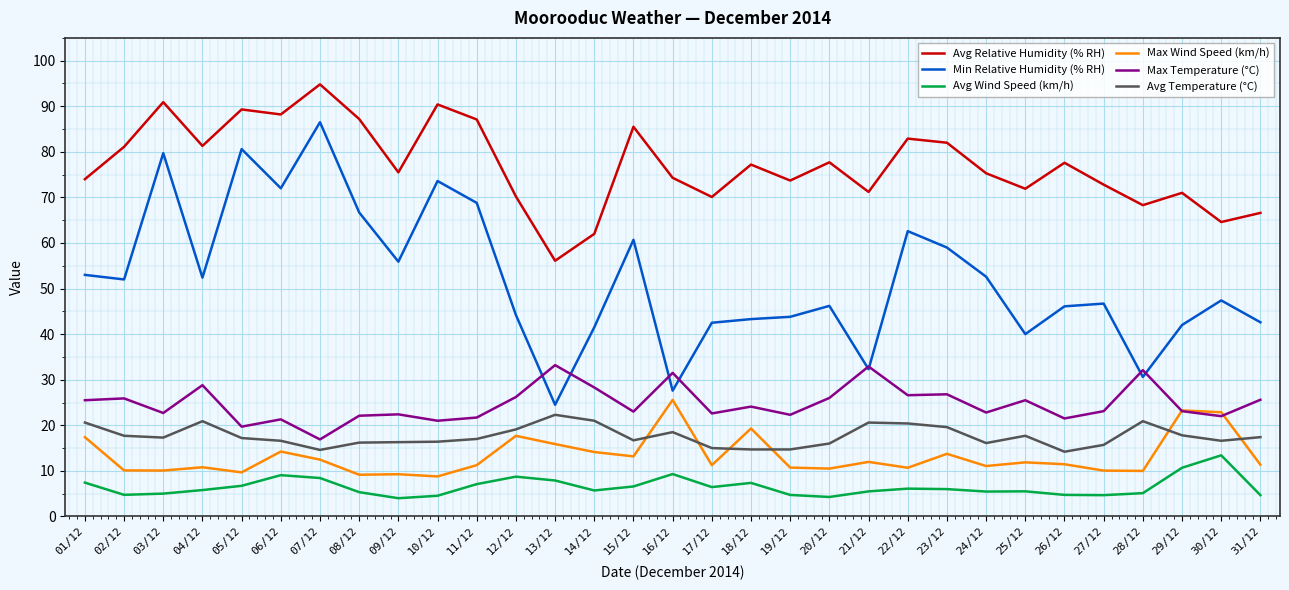

What value does the Min Relative Humidity (% RH) series have at 18/12?

43.3